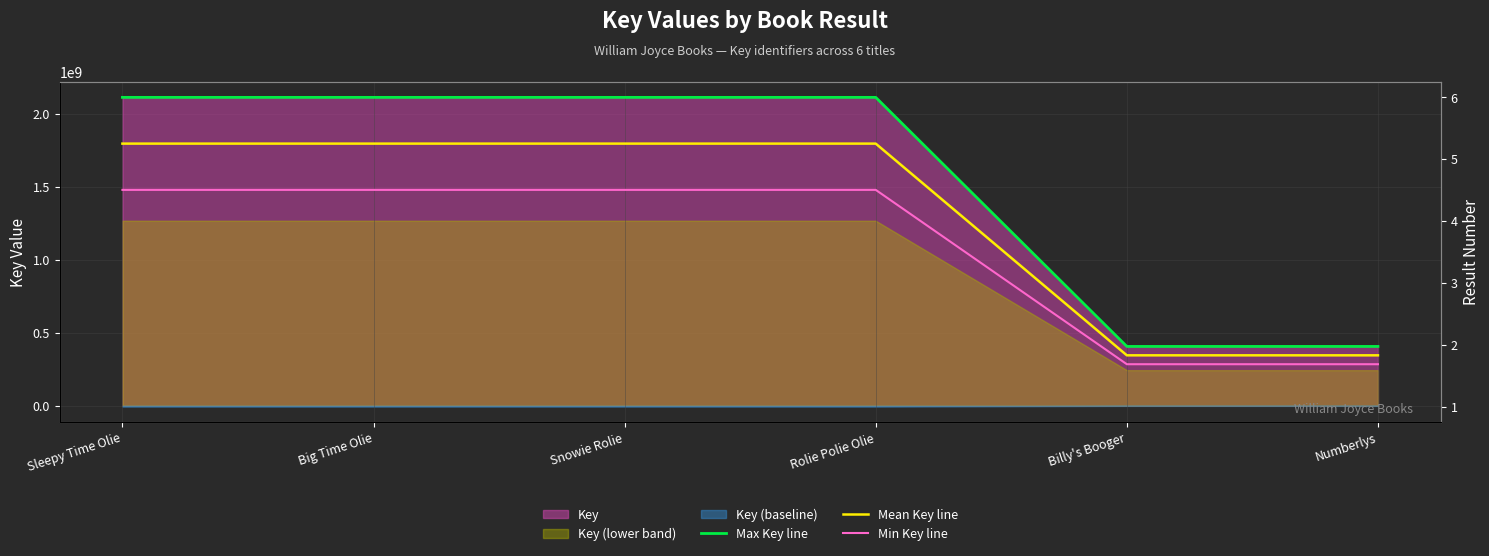

True or false: Mean Key line and Min Key line intersect in this chart.

False